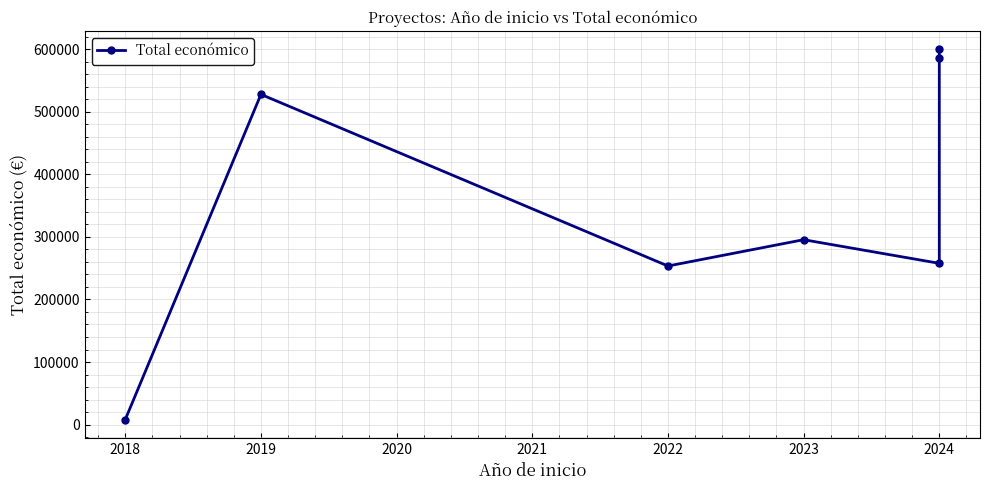

The chart shows a value of 1056843 at 2024. True or false?

False